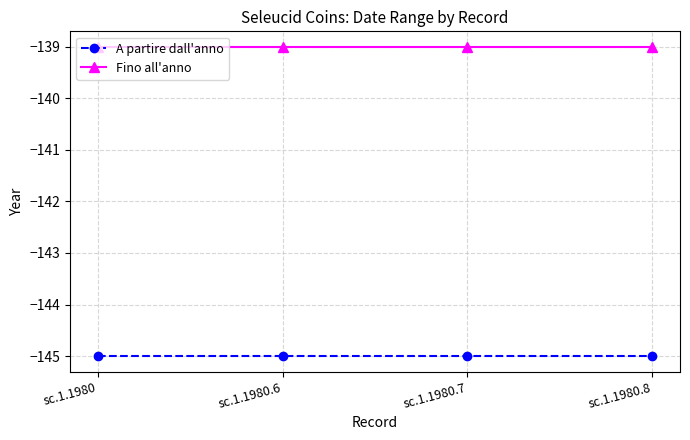

List the series in order of their overall mean, highest first.

Fino all'anno, A partire dall'anno